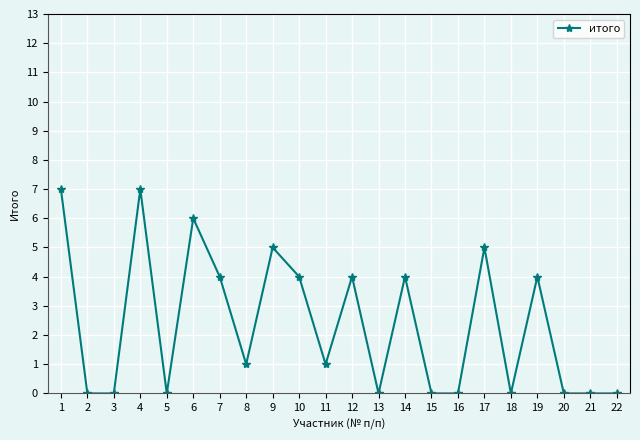

Which has a higher value, 17 or 2?

17